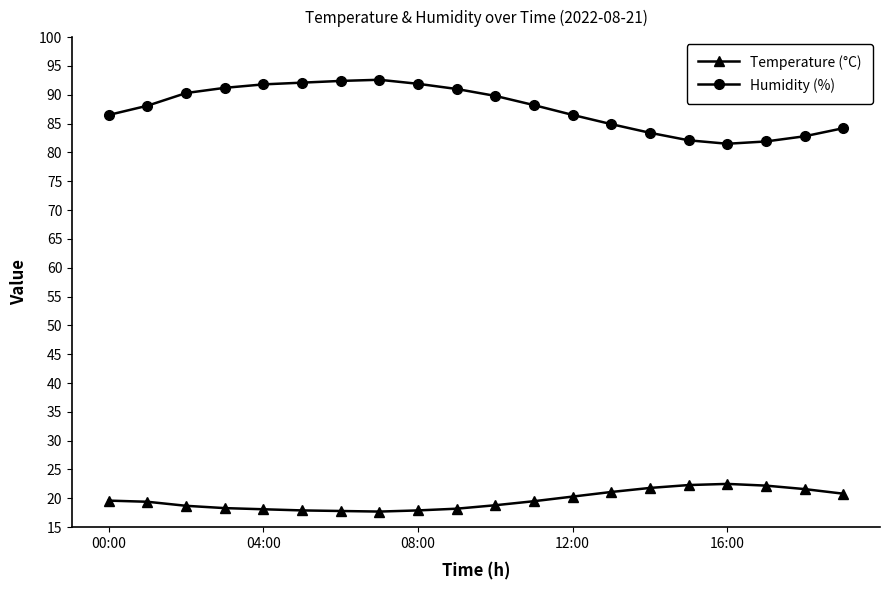

Which series has the largest range (max minus min)?

Humidity (%)